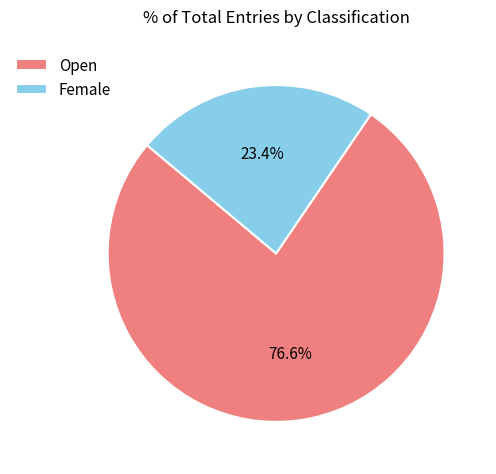

To the nearest percent, what portion does Open represent?

77%